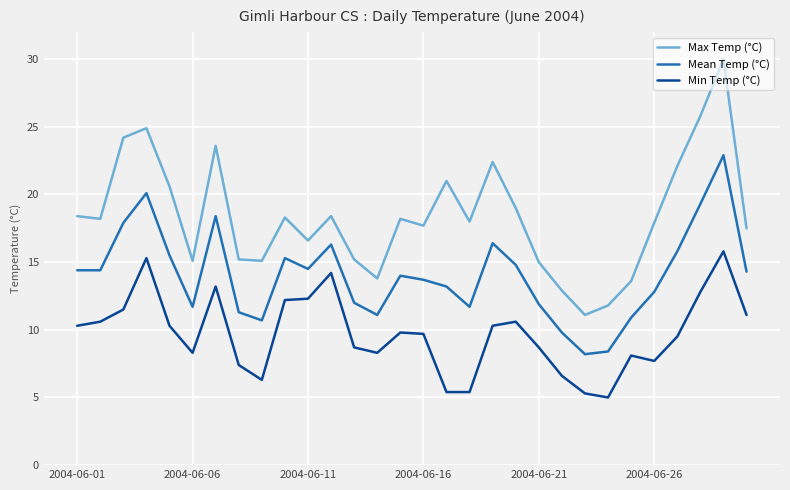

How many series are shown in this chart?

3